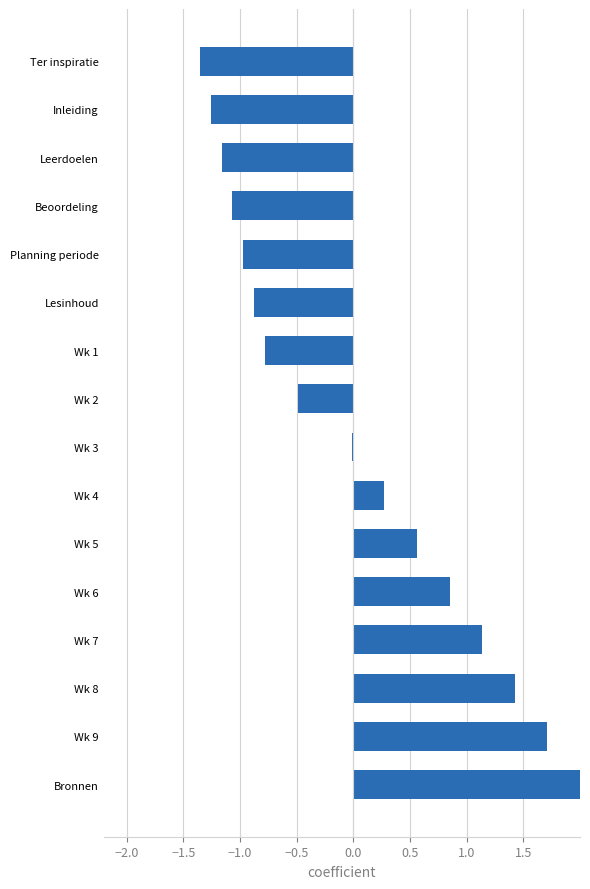

What is the approximate value at Wk 7?

1.1